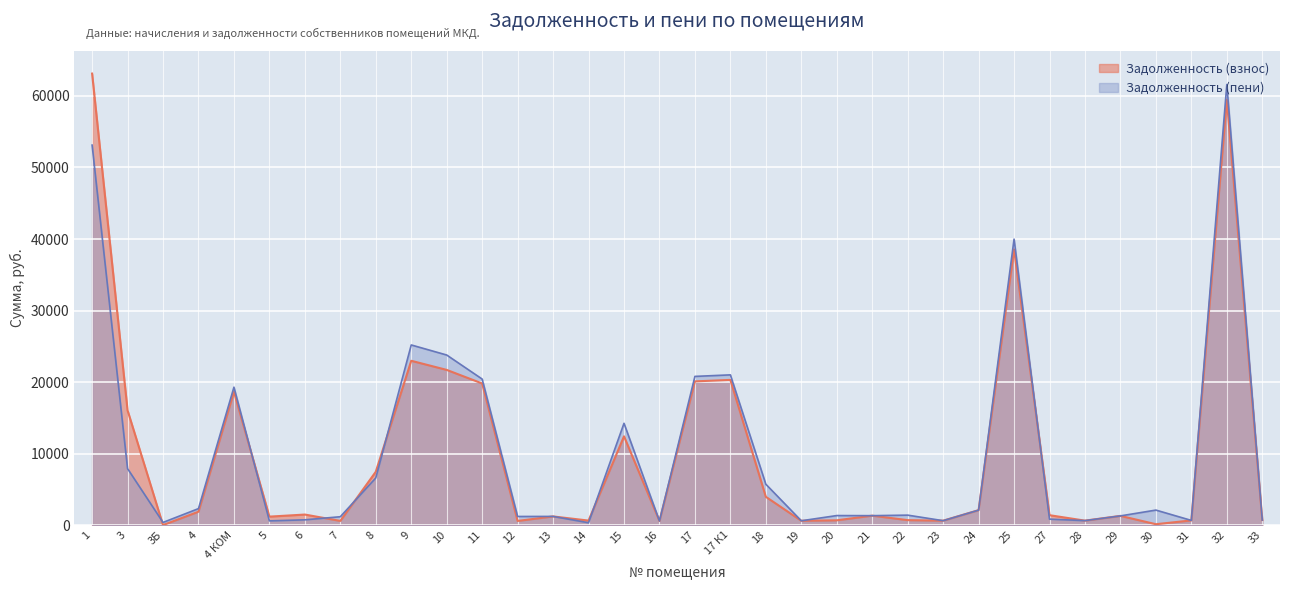

The value of Задолженность (взнос) at 17 К1 is 12942.8. True or false?

False